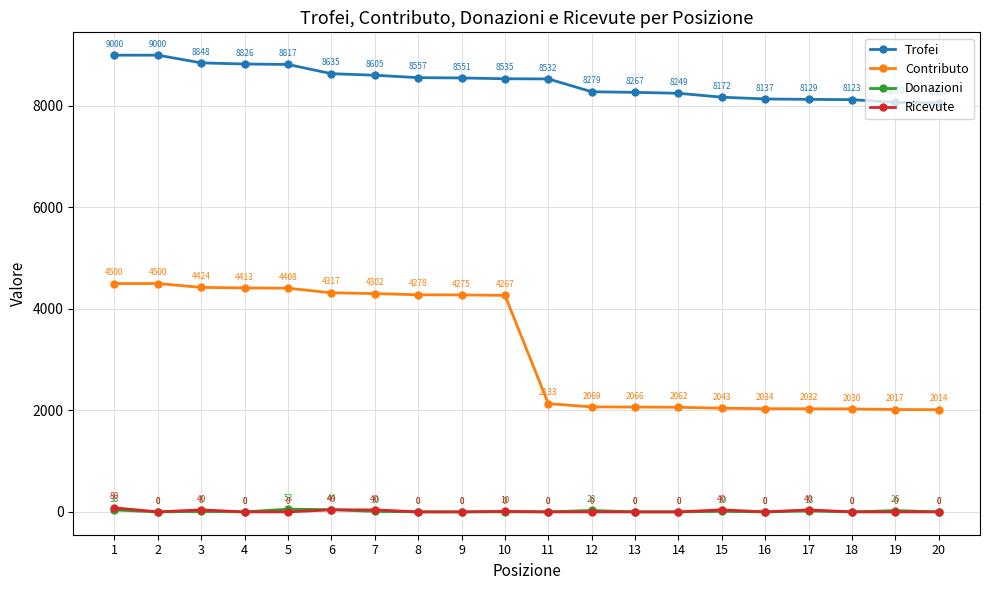

What are all the series names shown in the legend?

Trofei, Contributo, Donazioni, Ricevute